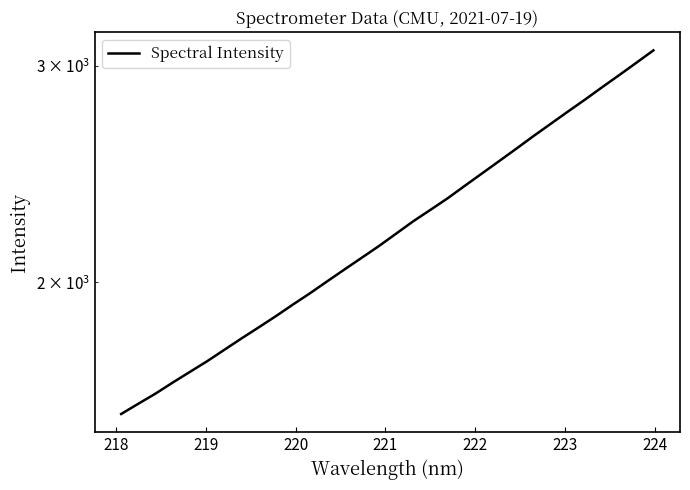

How many data points does each series have?

32